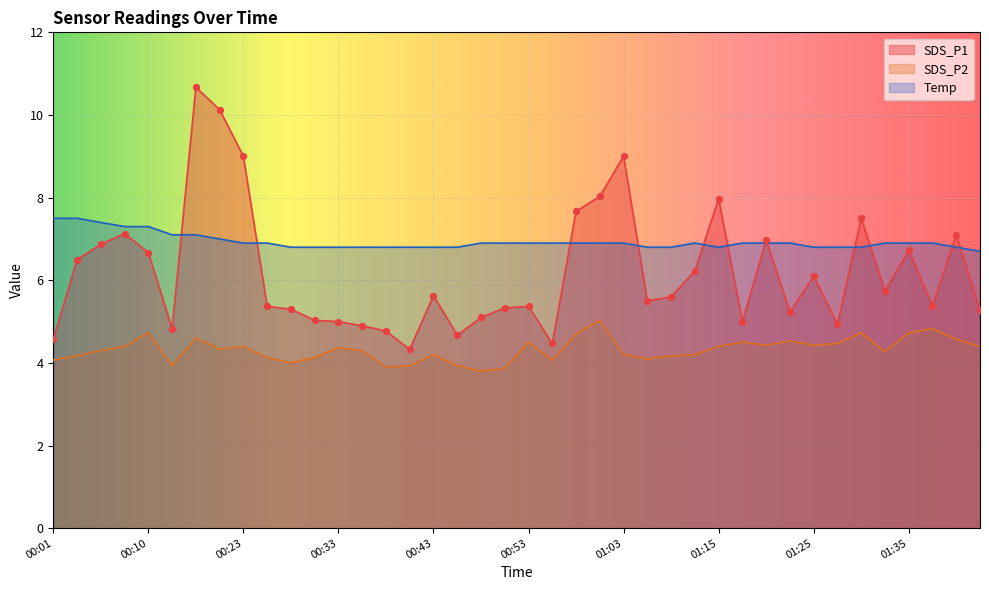

At which category is the sum across all series the highest?

00:18